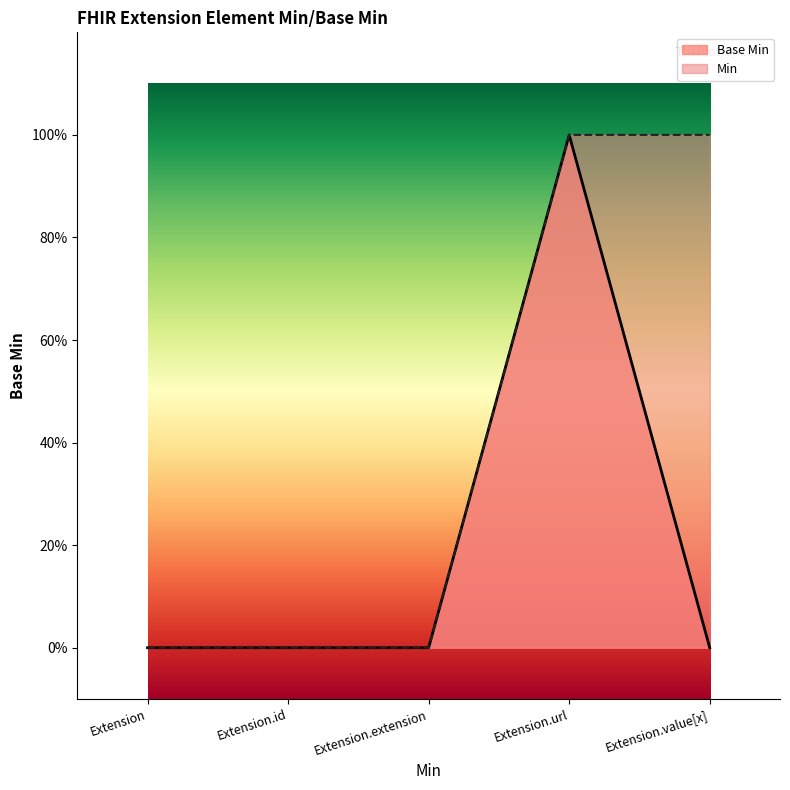

Rank the categories by value from highest to lowest.

Extension.url, Extension, Extension.id, Extension.extension, Extension.value[x]